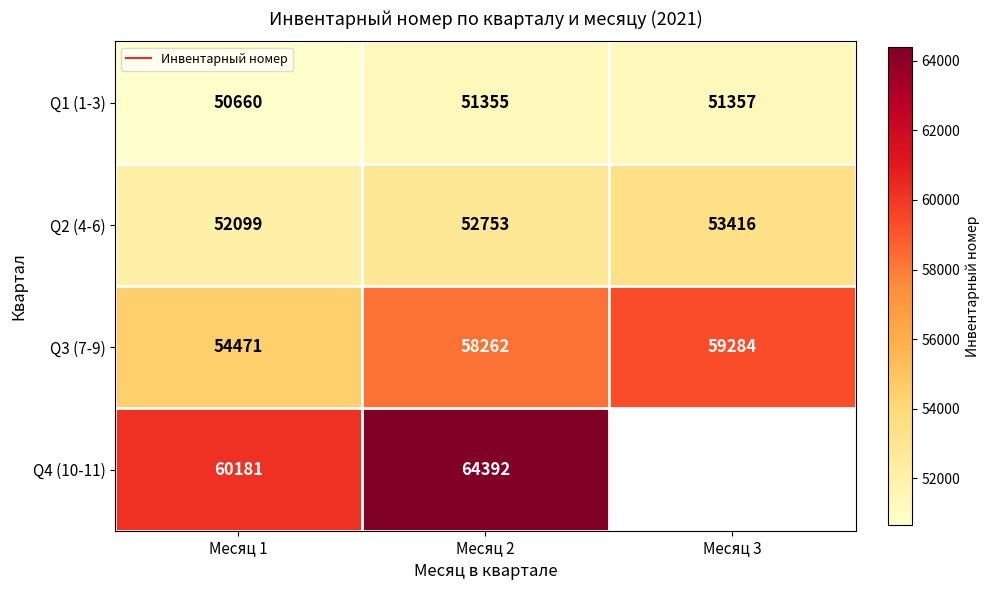

What is the maximum value shown in the chart?

64392.0